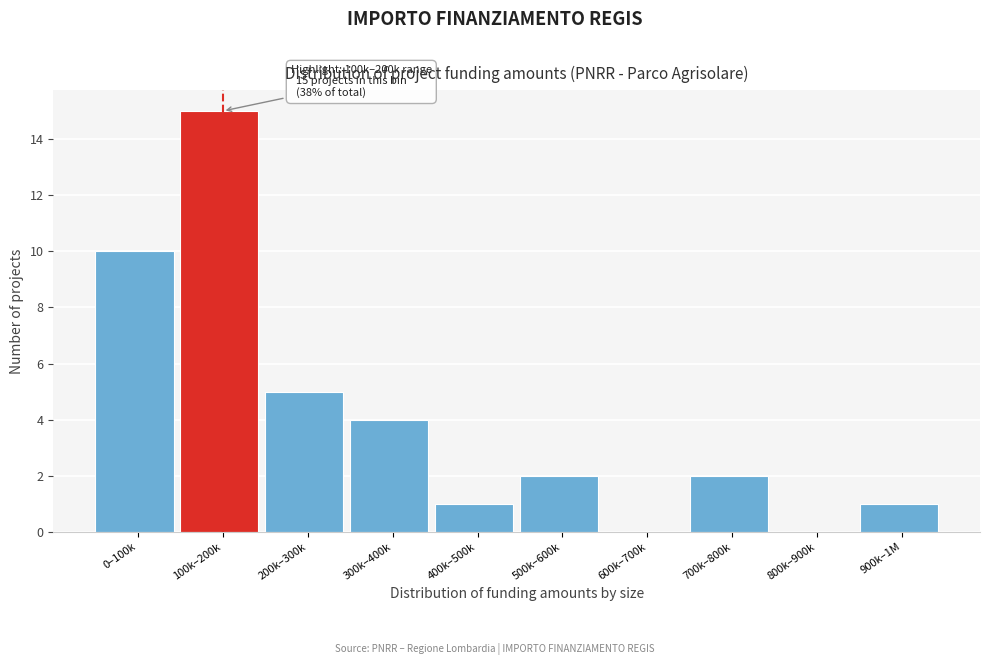

Reading left to right, transcribe all the data shown in this chart.

0–100k=10	100k–200k=15	200k–300k=5	300k–400k=4	400k–500k=1	500k–600k=2	600k–700k=0	700k–800k=2	800k–900k=0	900k–1M=1